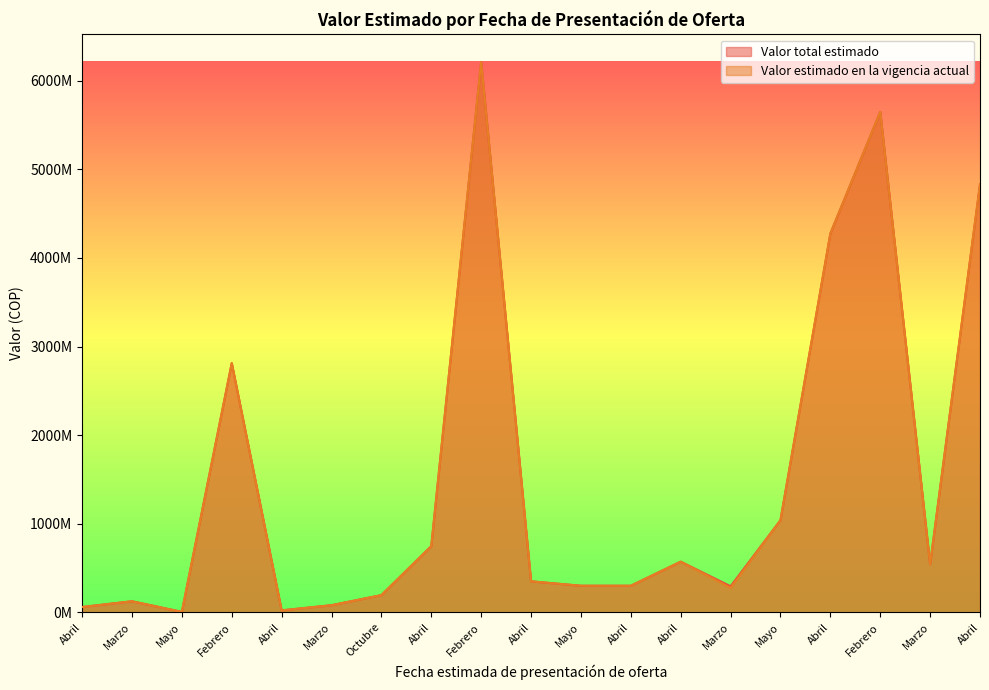

What is the smallest value displayed?

5100000